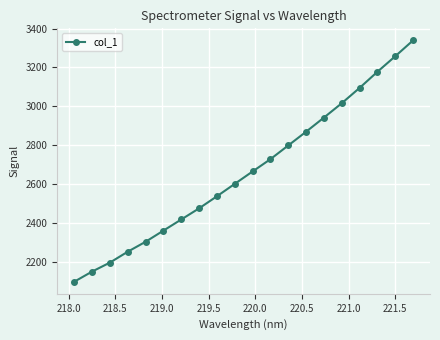

Reading left to right, transcribe all the data shown in this chart.

2097.6	2149.8	2196.0	2252.1	2303.2	2360.7	2417.9	2475.3	2537.4	2601.3	2665.1	2728.3	2798.9	2869.6	2942.2	3016.1	3095.0	3177.9	3257.8	3339.4